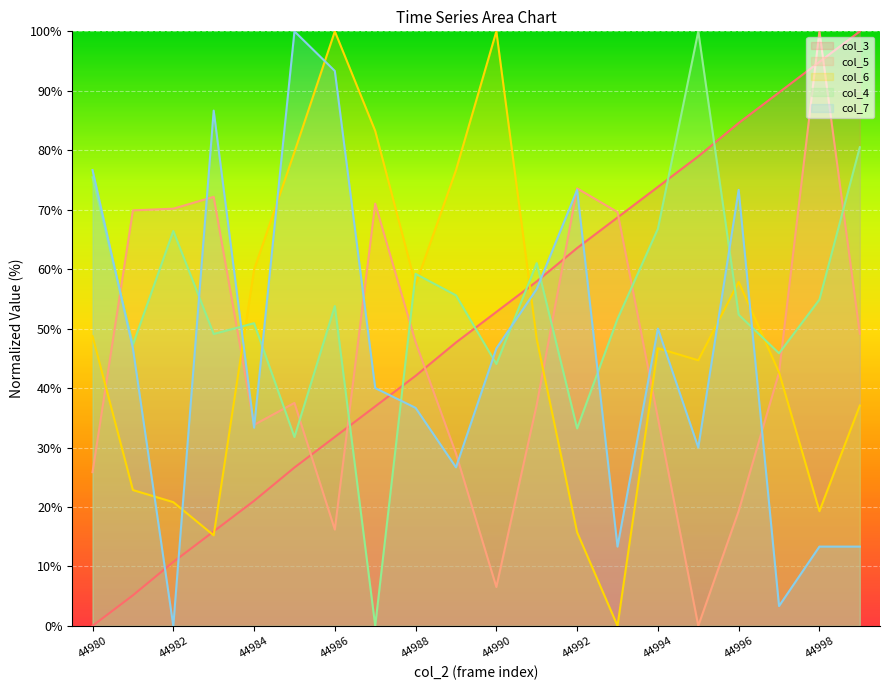

What are all the series names shown in the legend?

col_3, col_5, col_6, col_4, col_7